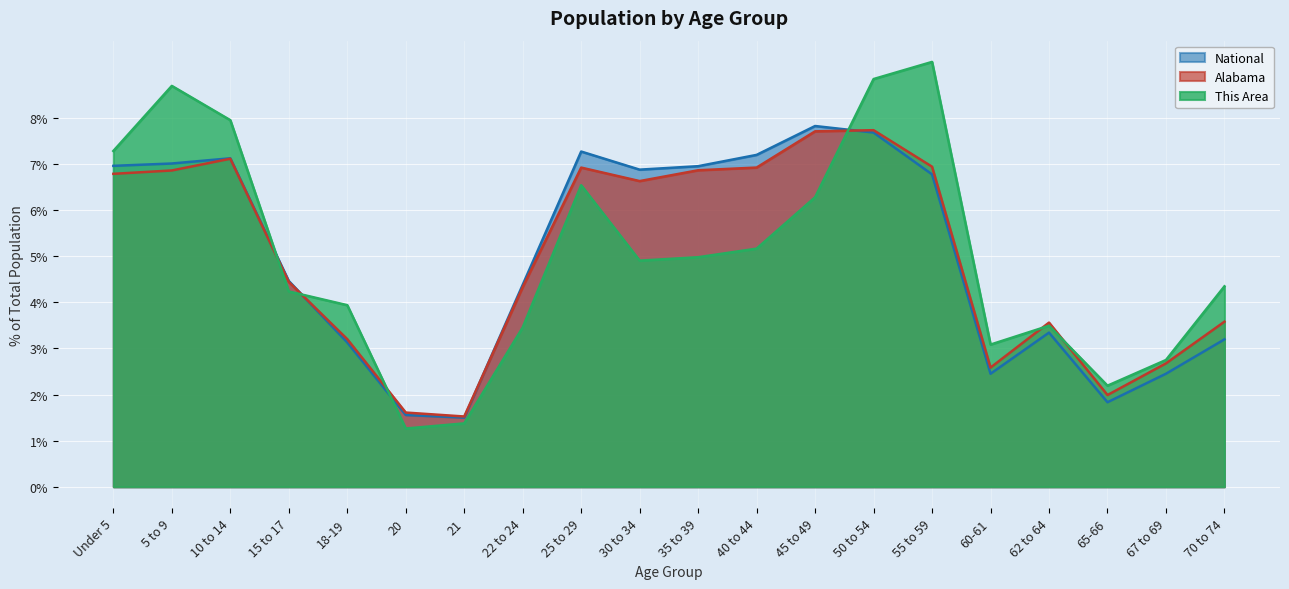

At which category does the chart reach its peak across all series?

55 to 59